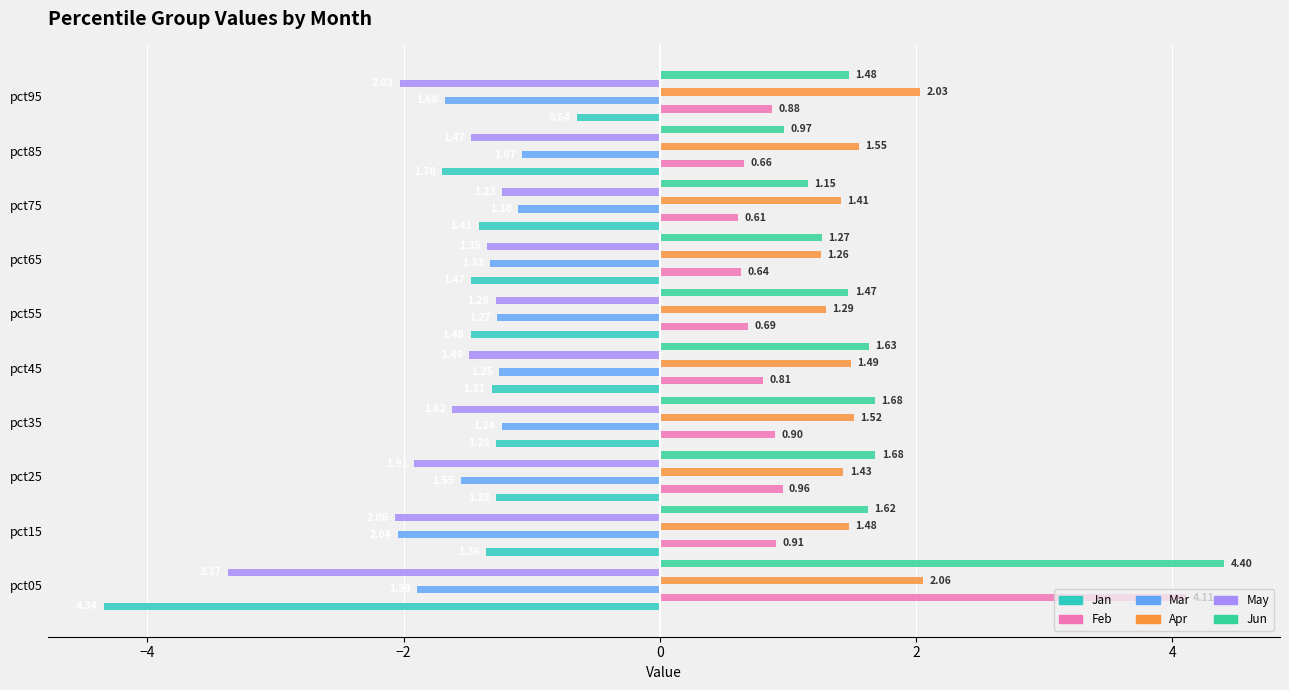

What is the average value of the May series?

-1.8